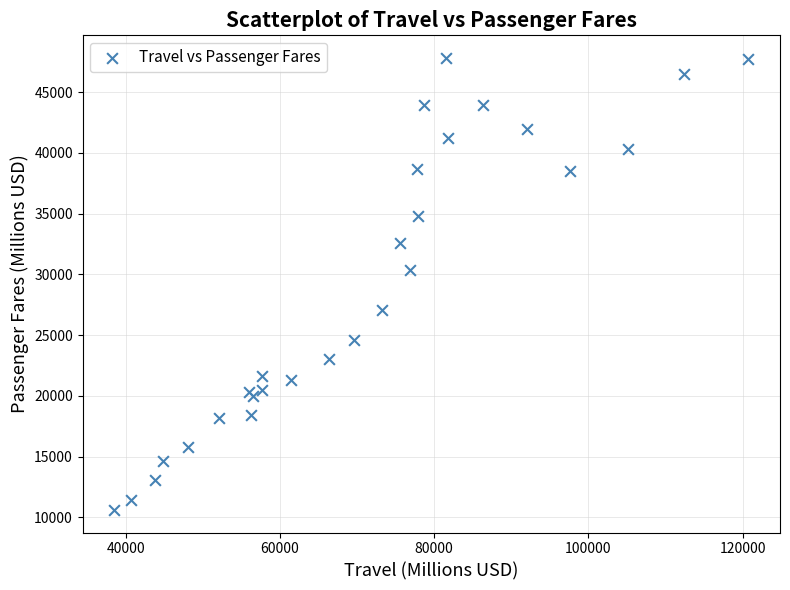

What Y value in the scatter plot is closest to 29215?

30324